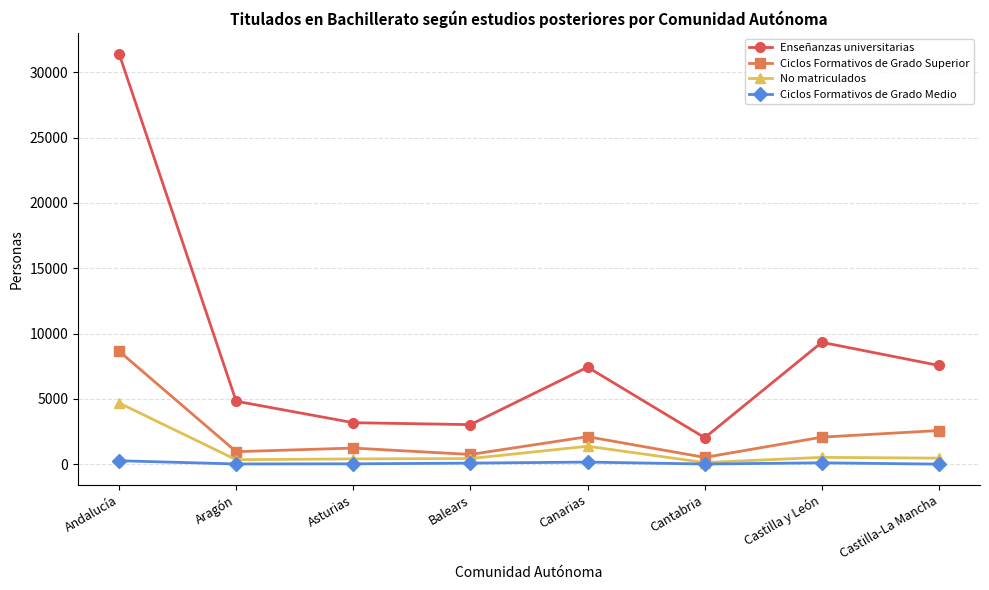

What is the sum of the Ciclos Formativos de Grado Medio values at Andalucía and Canarias?

415